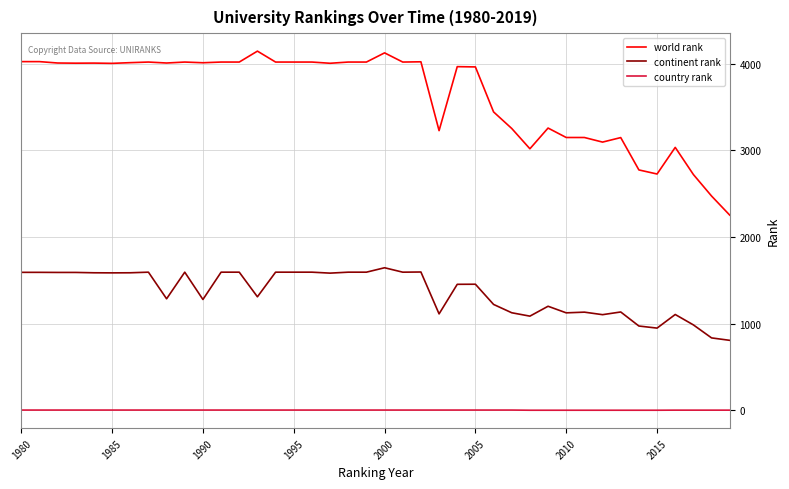

Rank the series by their maximum value, from highest to lowest.

world rank, continent rank, country rank